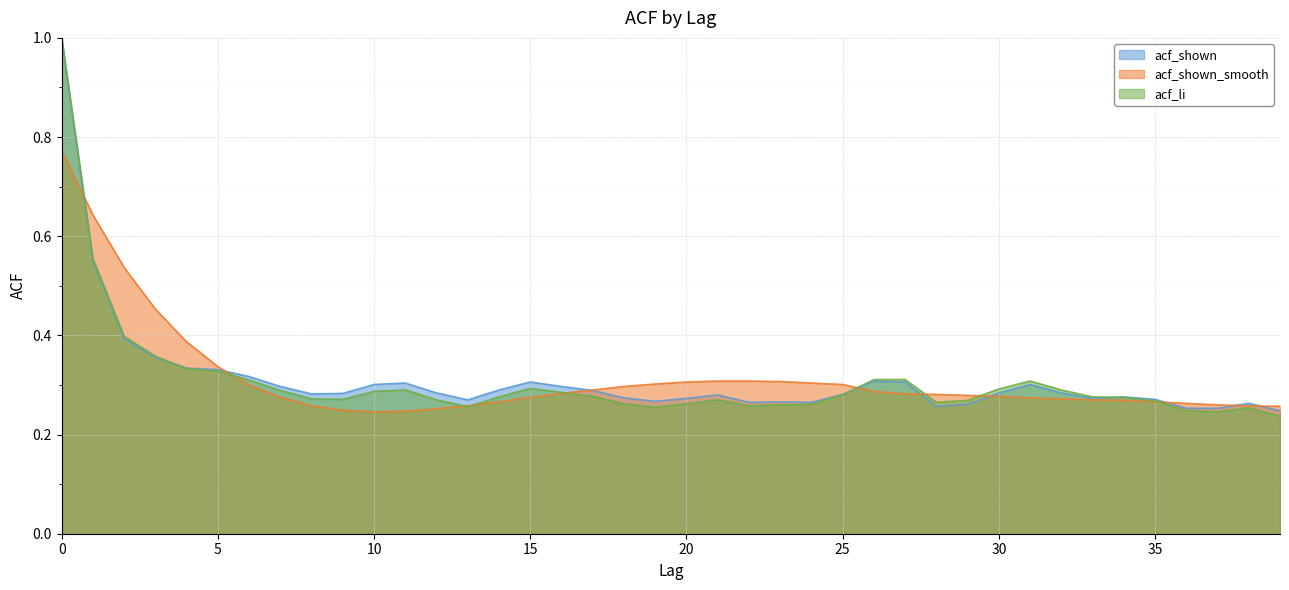

The value of acf_shown at 11 is 0.2. True or false?

False